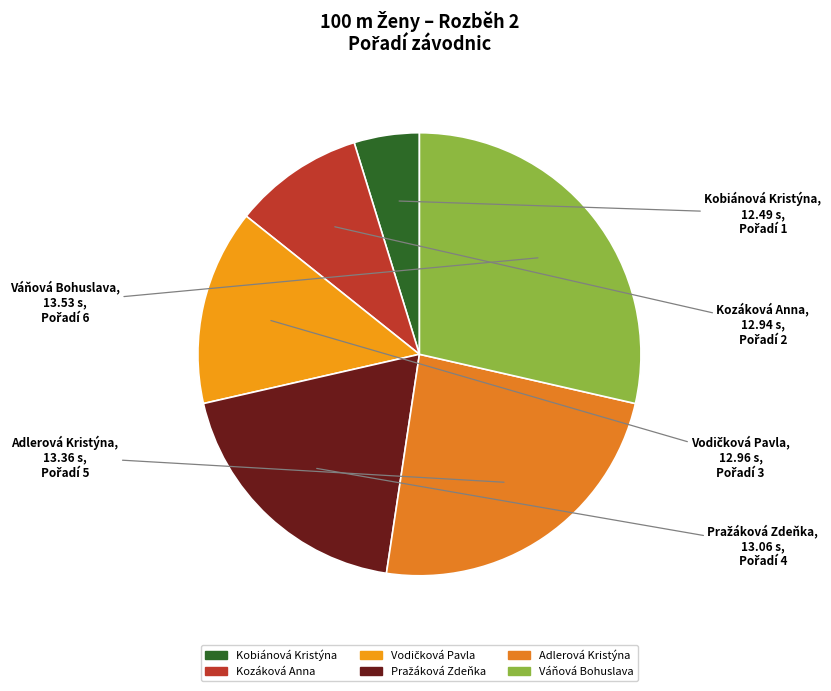

The Adlerová Kristýna slice represents 24% of the pie. True or false?

True